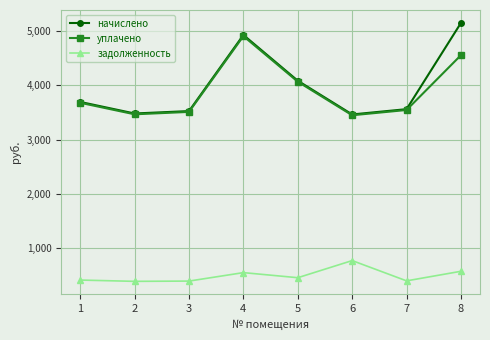

Which series has the largest range (max minus min)?

начислено